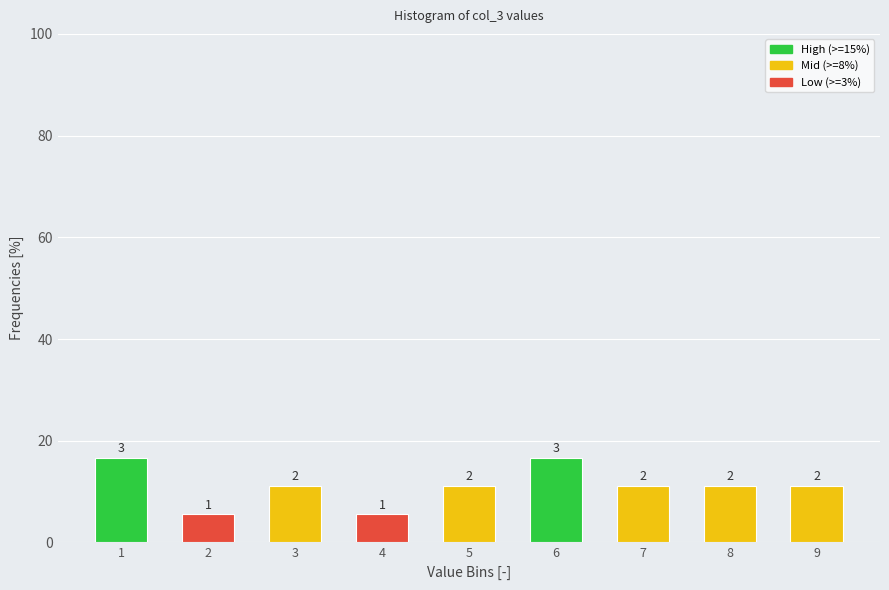

Does the chart contain any negative values?

No